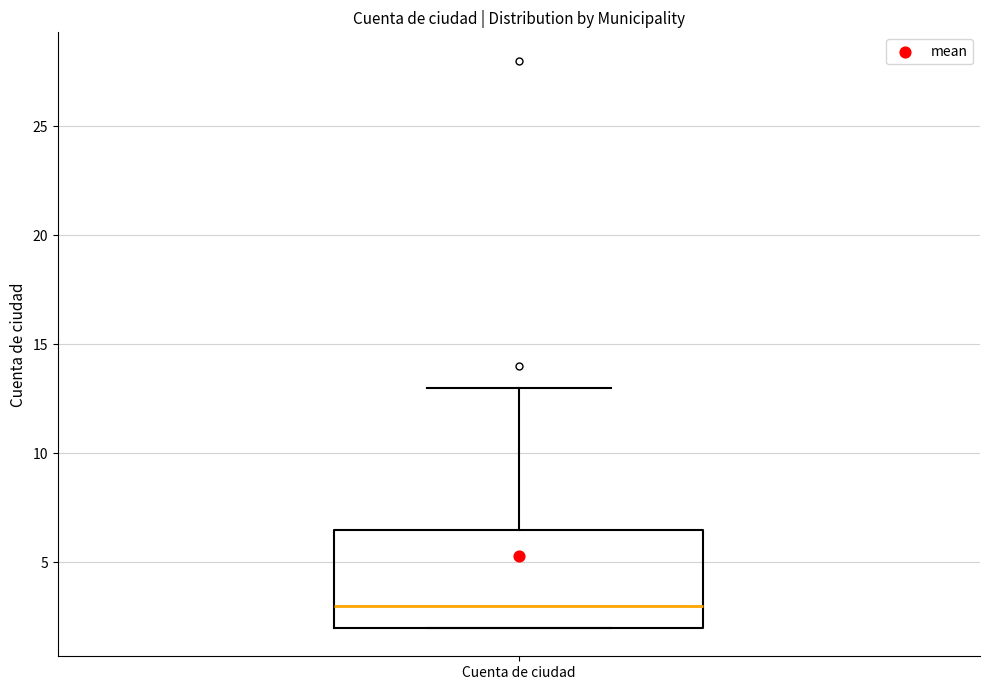

Transcribe this box plot: give where the median line is, the range the box spans, and where the two whiskers end, as read against the y-axis. The values are not printed on the chart, so give them approximately, as read against the axis.

median 3.0, box 2.0 to 6.5, whiskers 2.0 to 13.0